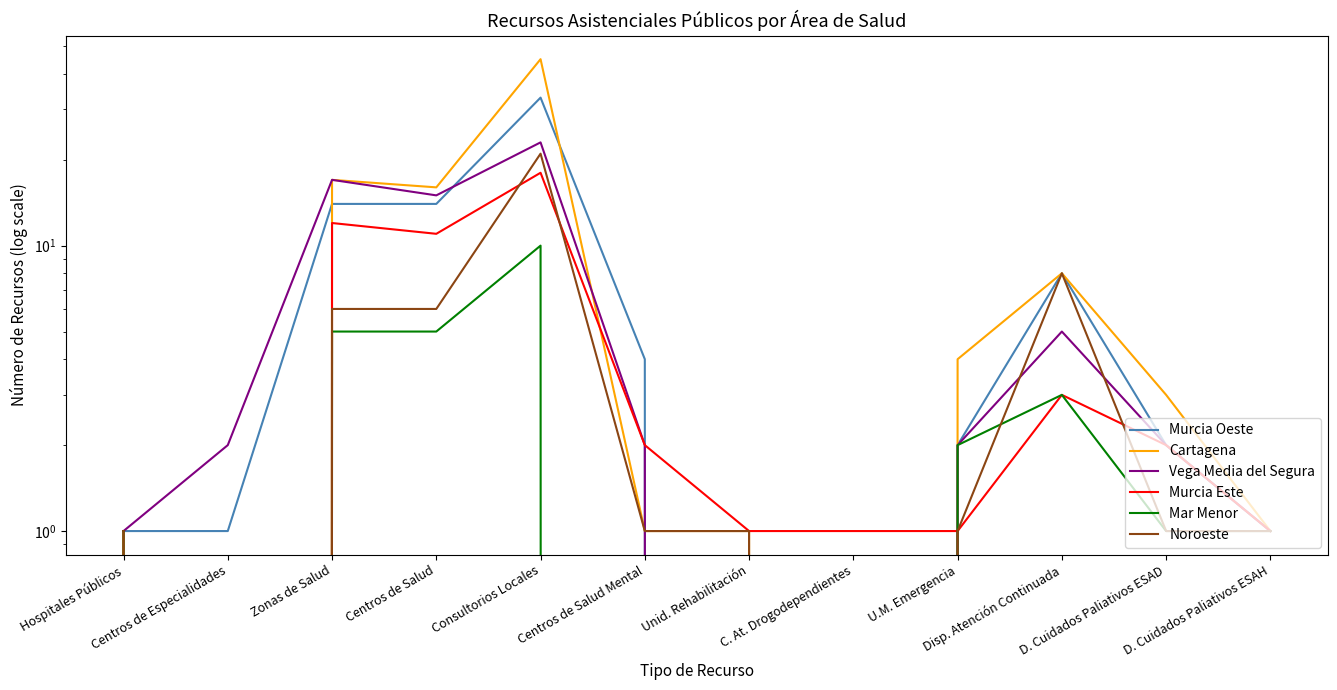

The Mar Menor series shows 3 at Consultorios Locales. True or false?

False